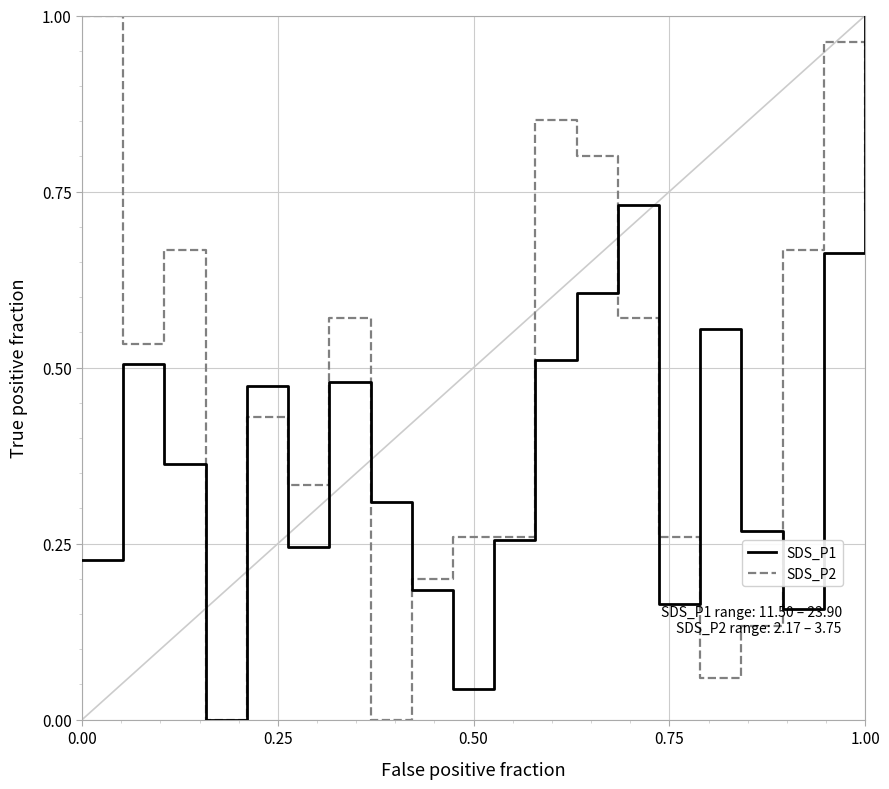

How many series are shown in this chart?

2